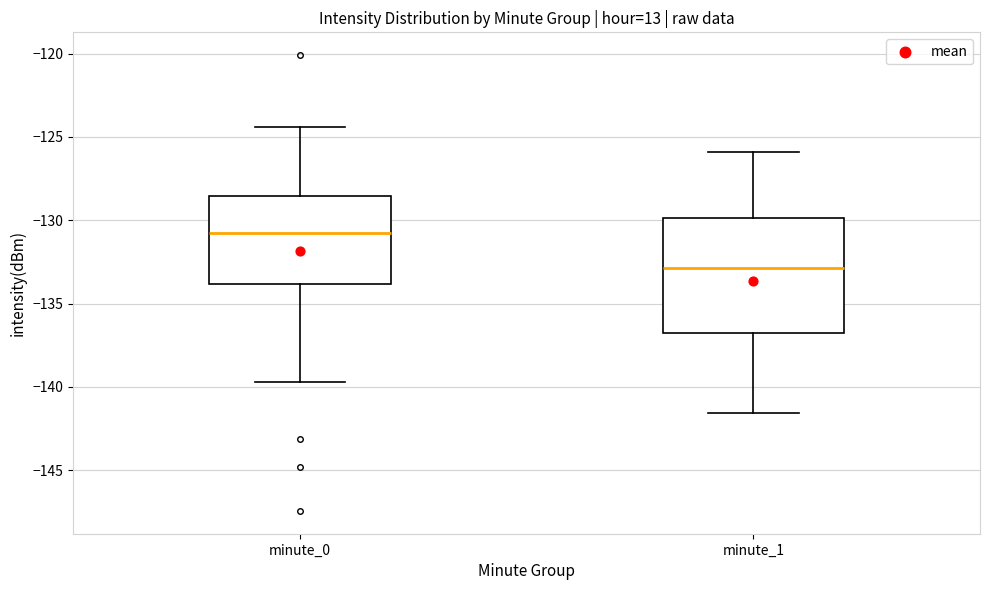

Comparing the boxes themselves (not the whiskers), which one is the tallest?

minute_1